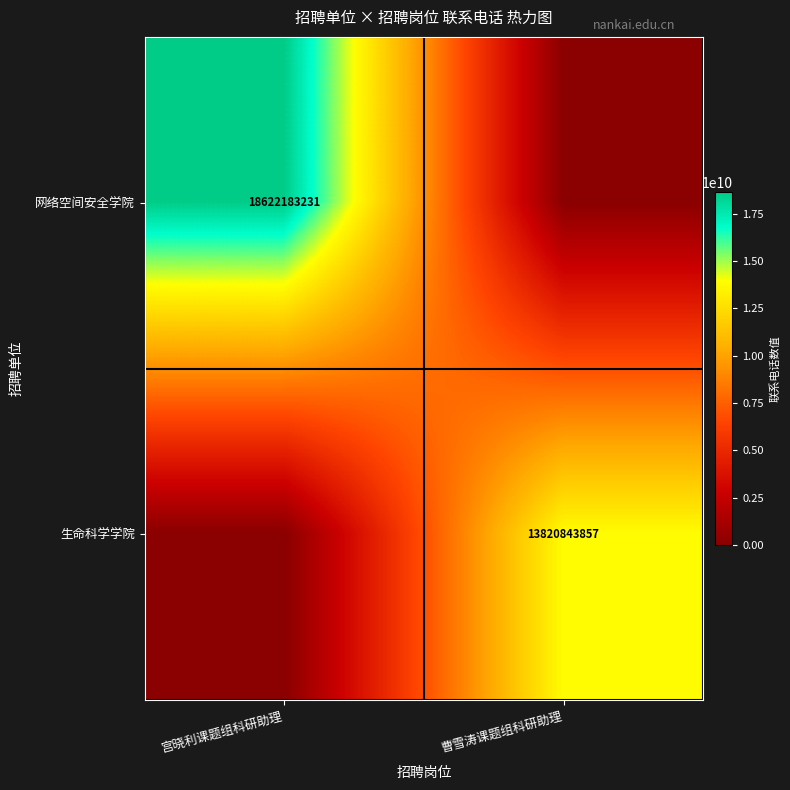

The 网络空间安全学院 series shows 29051663196 at 宫晓利课题组科研助理. True or false?

False